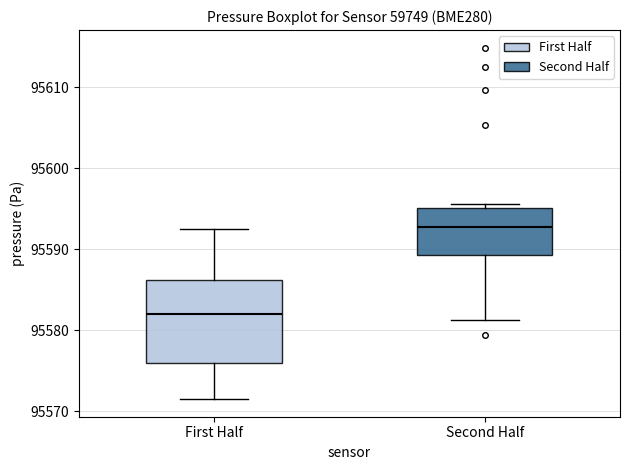

Which box is the tallest, from its lower edge to its upper edge?

First Half